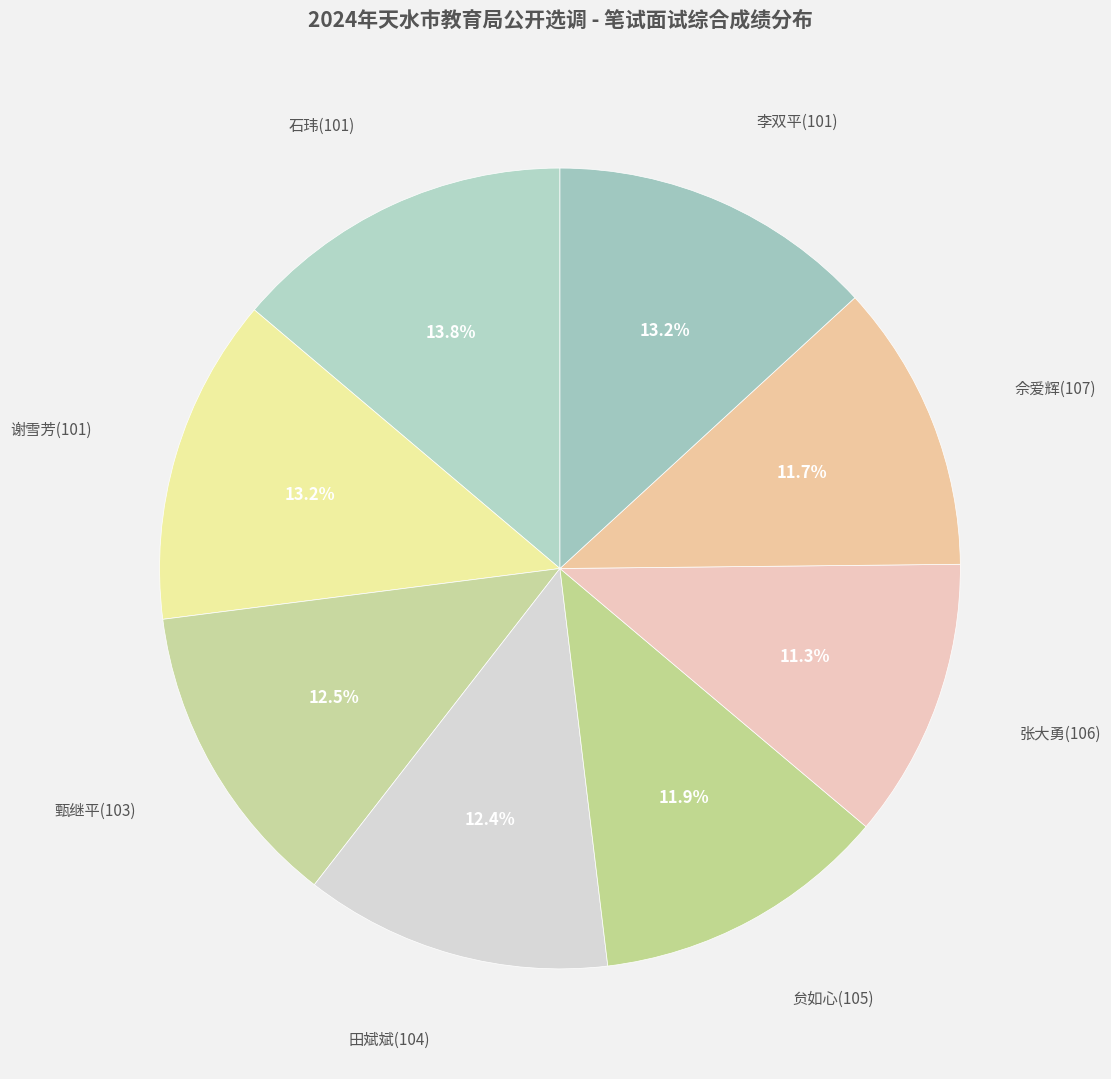

True or false: 李双平(101) accounts for 13% of the total.

True